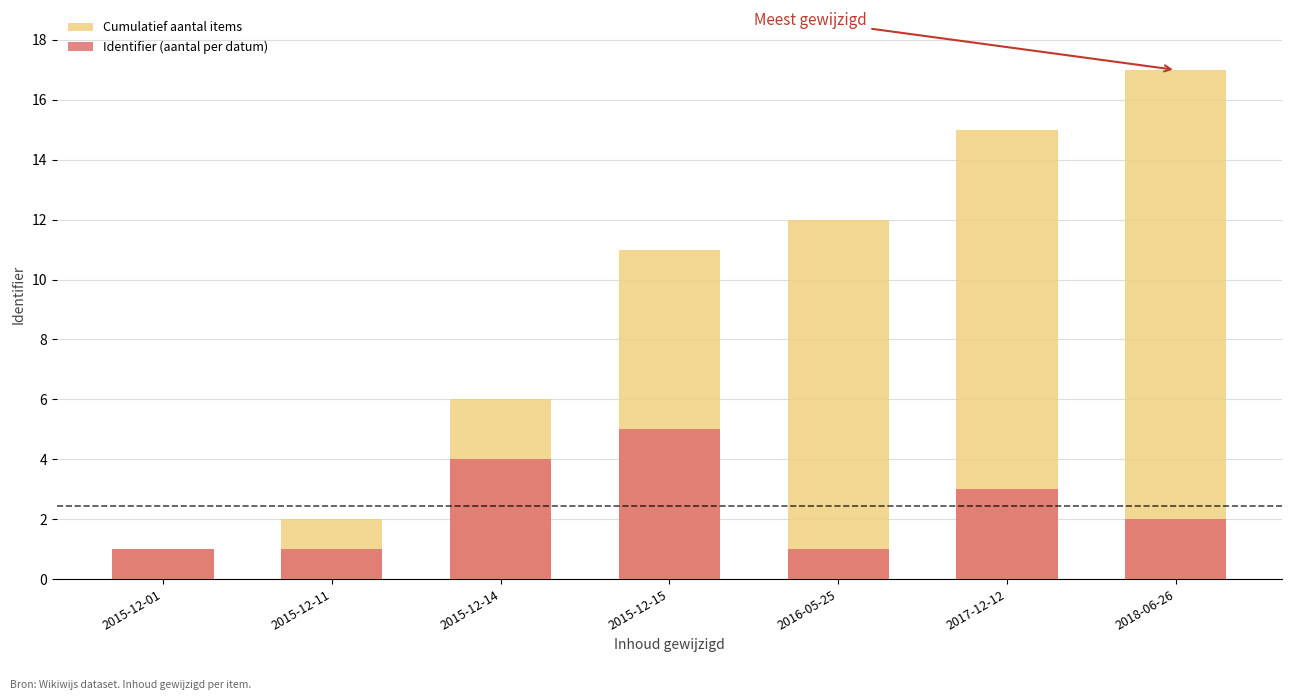

What are all the series names shown in the legend?

Cumulatief aantal items, Identifier (aantal per datum)